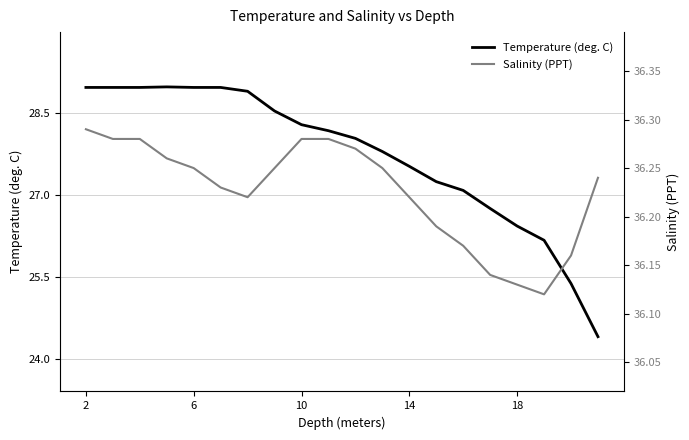

The value of Temperature (deg. C) at 6 is 29.0. True or false?

True